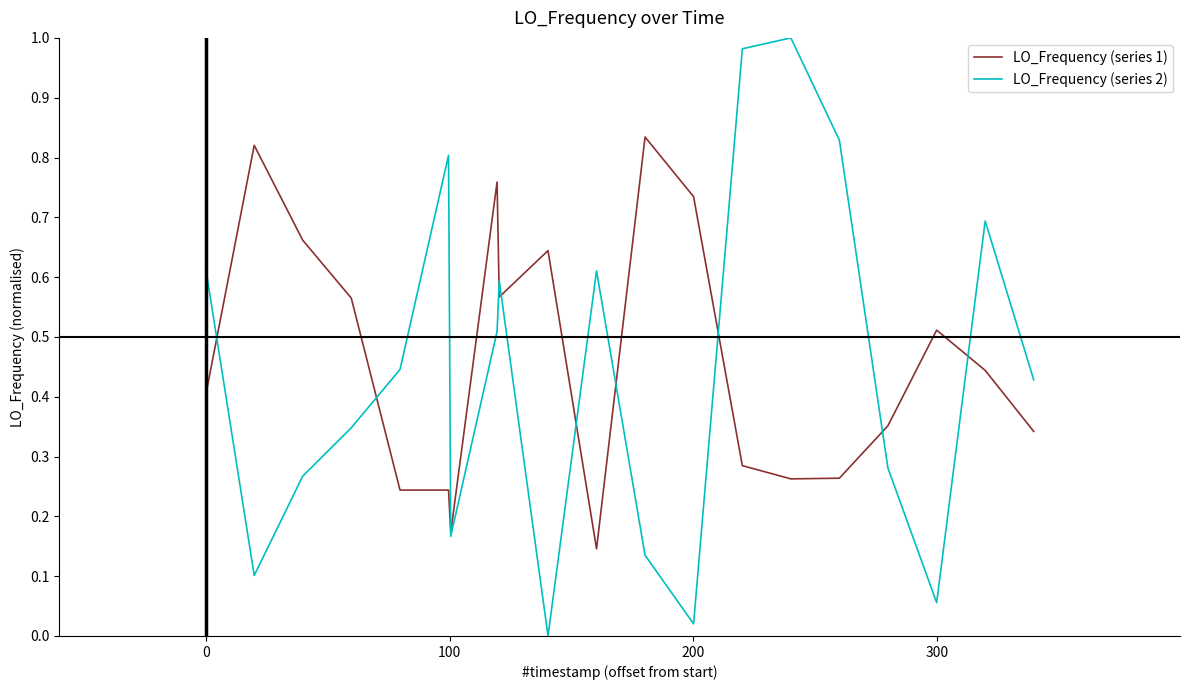

Rank the series by their maximum value, from lowest to highest.

LO_Frequency (series 1), LO_Frequency (series 2)